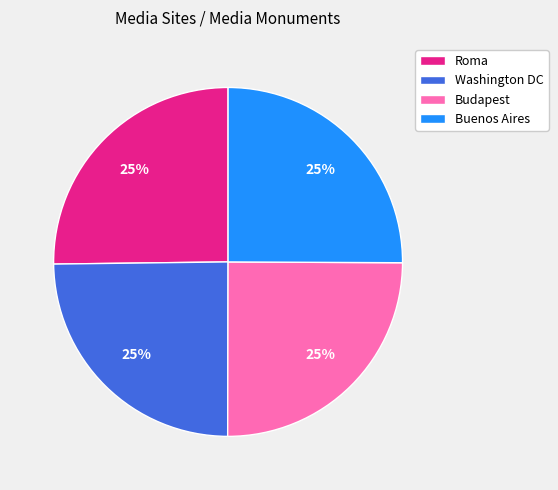

What percentage is the Washington DC slice, to the nearest percent?

25%